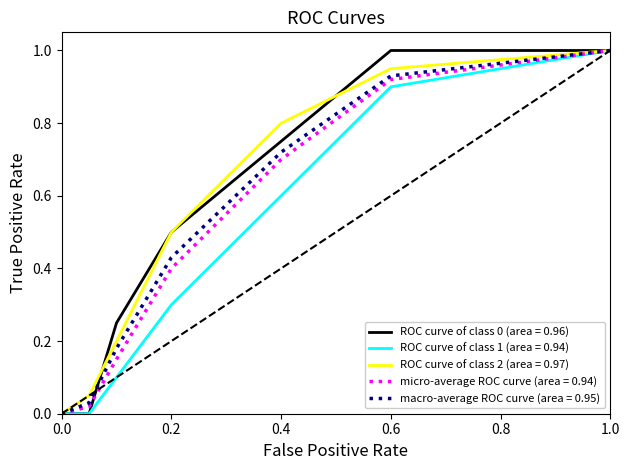

What is the maximum value shown in the chart?

1.0